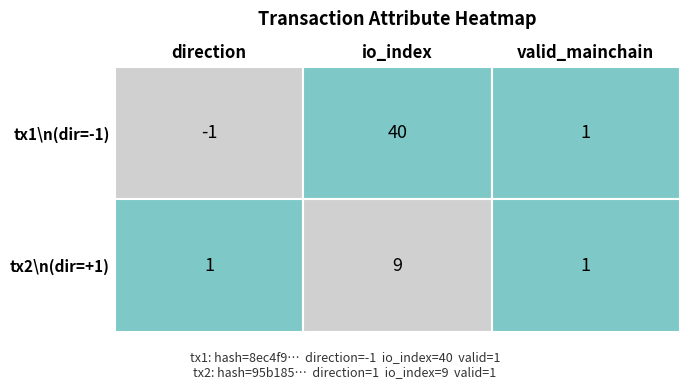

What value does the tx2 (dir=+1) series have at 0?

1